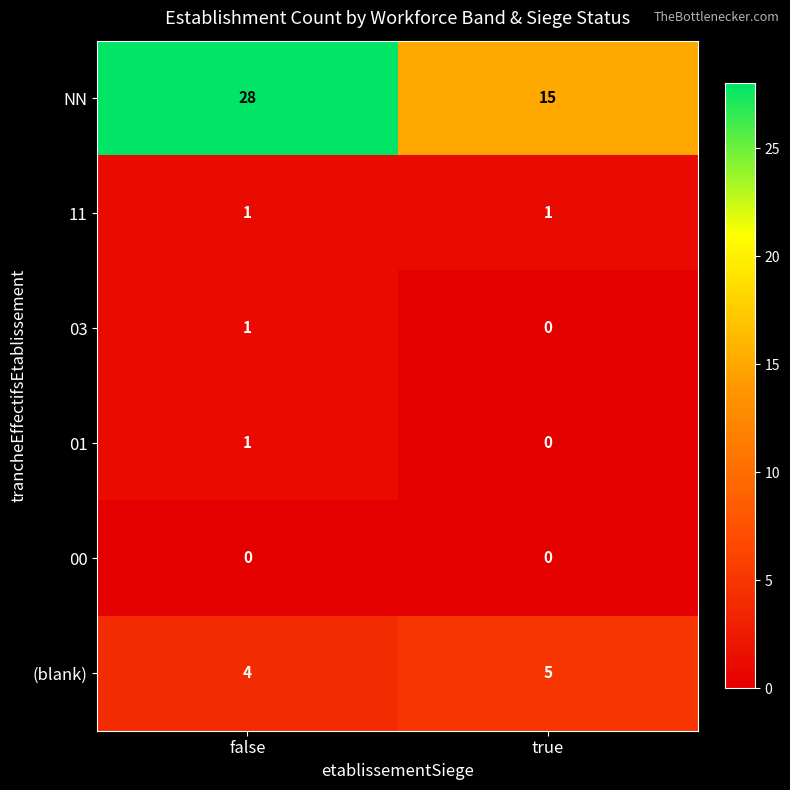

At how many categories does at least one series exceed 23?

1